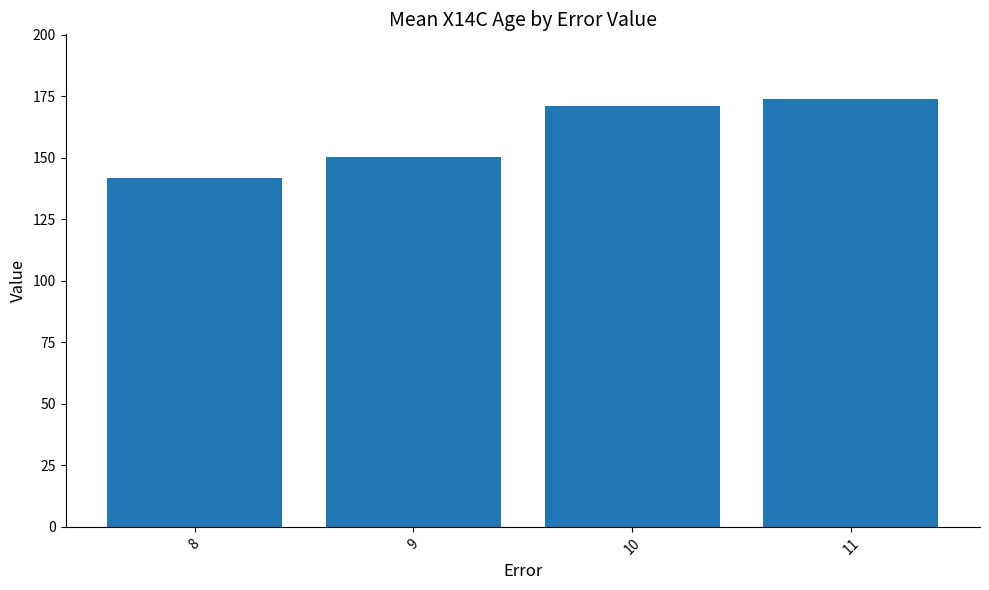

Which has a higher value, 9 or 10?

10